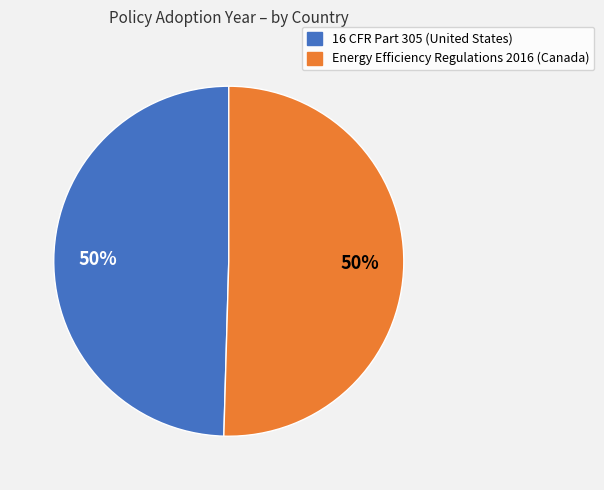

Combined, do Energy Efficiency Regulations 2016 (Canada) and 16 CFR Part 305 (United States) account for over 50%?

Yes